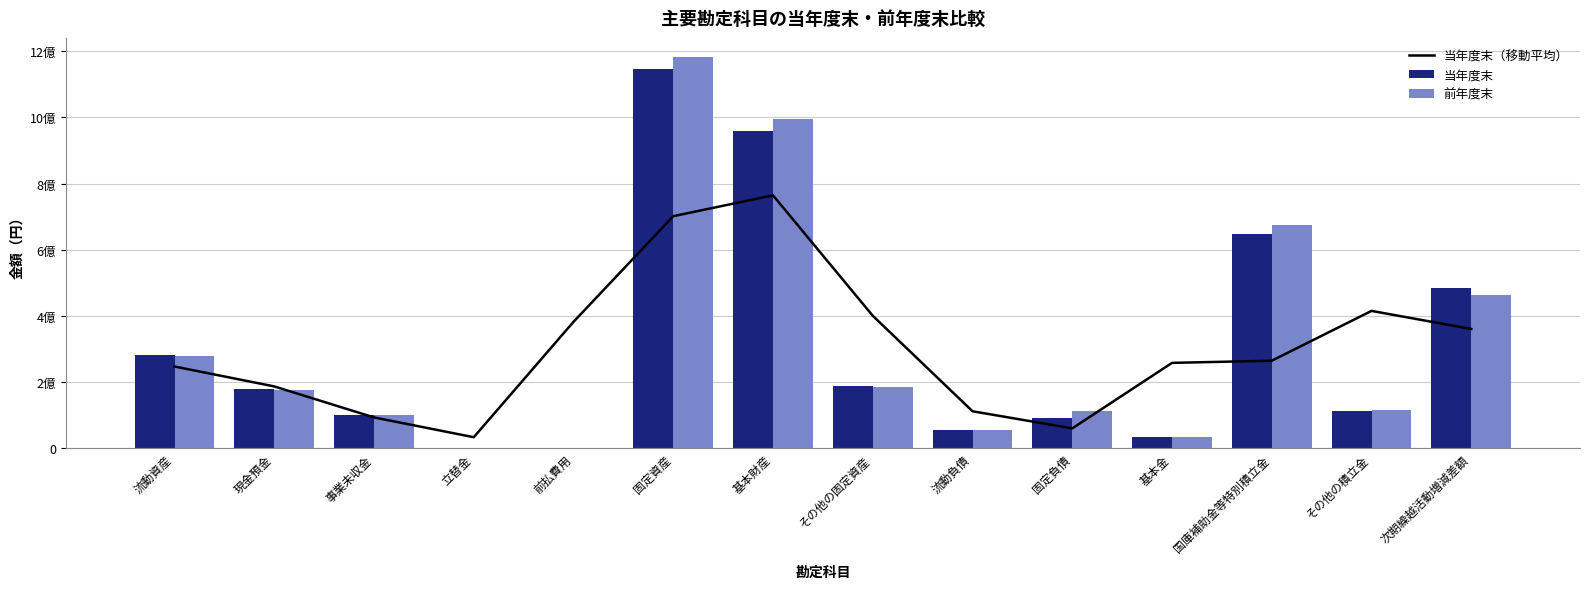

What is the greatest value displayed?

1180711586.0